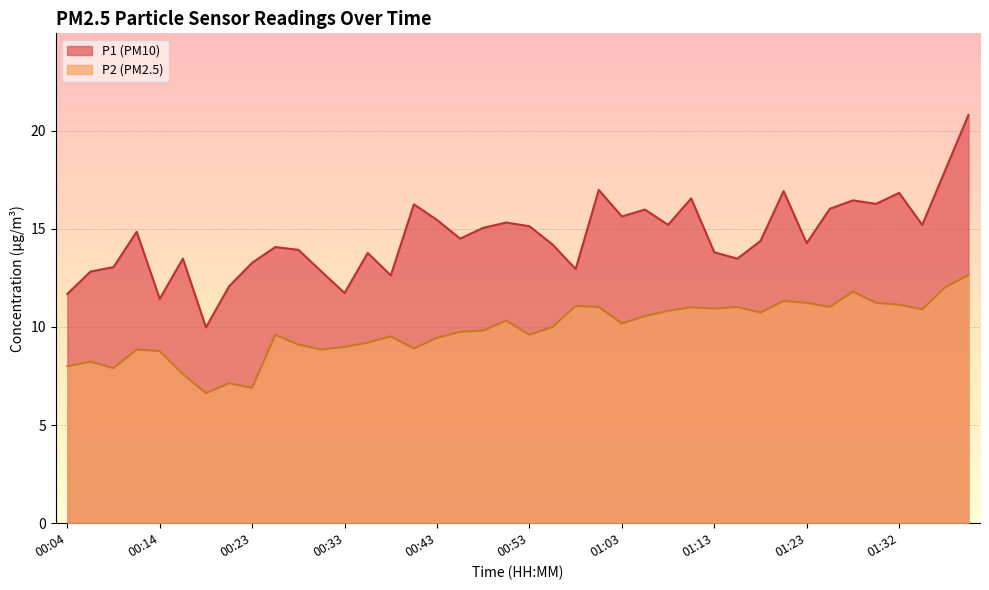

Reading left to right, list all the values displayed in this chart.

P1: 11.7	12.8	13.1	14.8	11.4	13.5	10.0	12.1	13.3	14.1	13.9	12.8	11.7	13.8	12.6	16.2	15.4	14.5	15.1	15.3	15.1	14.2	12.9	17.0	15.6	16.0	15.2	16.6	13.8	13.5	14.4	16.9	14.3	16.0	16.4	16.3	16.8	15.2	18.0	20.8
P2: 8.0	8.2	7.9	8.8	8.8	7.6	6.6	7.1	6.9	9.6	9.1	8.8	9.0	9.2	9.5	8.9	9.4	9.8	9.8	10.3	9.6	10.0	11.1	11.0	10.2	10.6	10.8	11.0	10.9	11.0	10.7	11.3	11.2	11.0	11.8	11.2	11.1	10.9	12.0	12.7